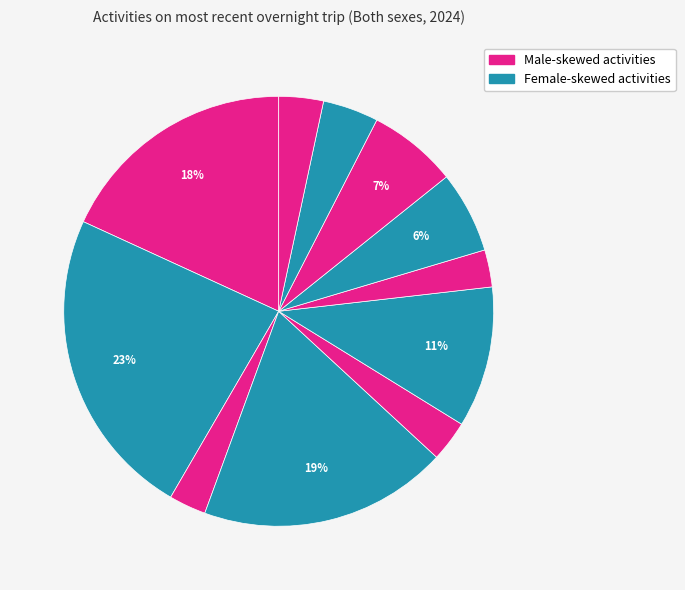

How many slices are in this pie chart?

11